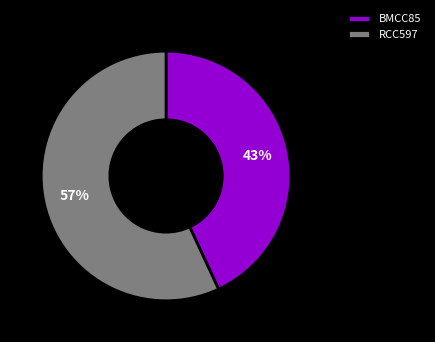

Between BMCC85 and RCC597, which is larger?

RCC597